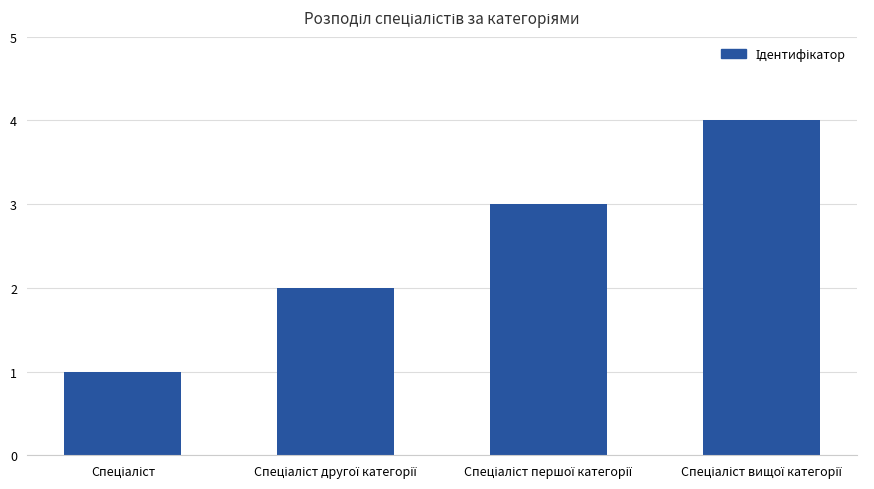

What is the greatest value displayed?

4